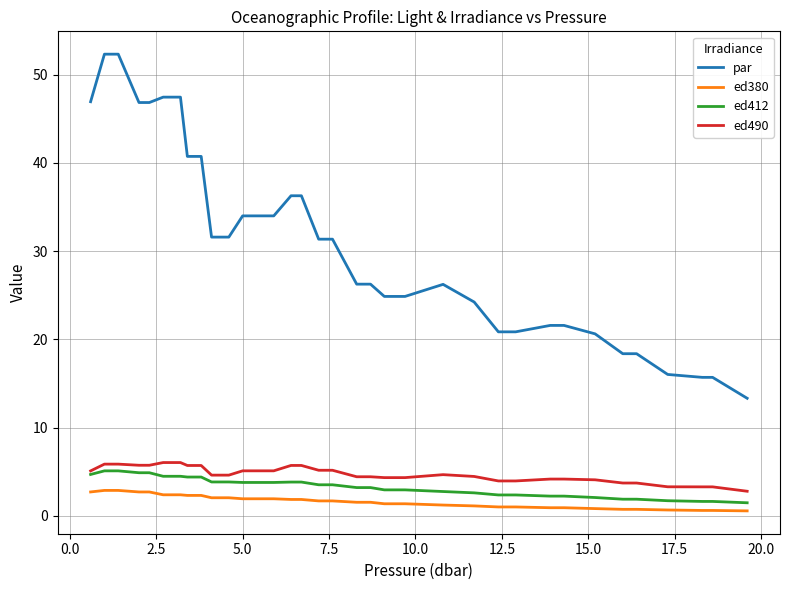

True or false: ed380 and par cross at least once.

False